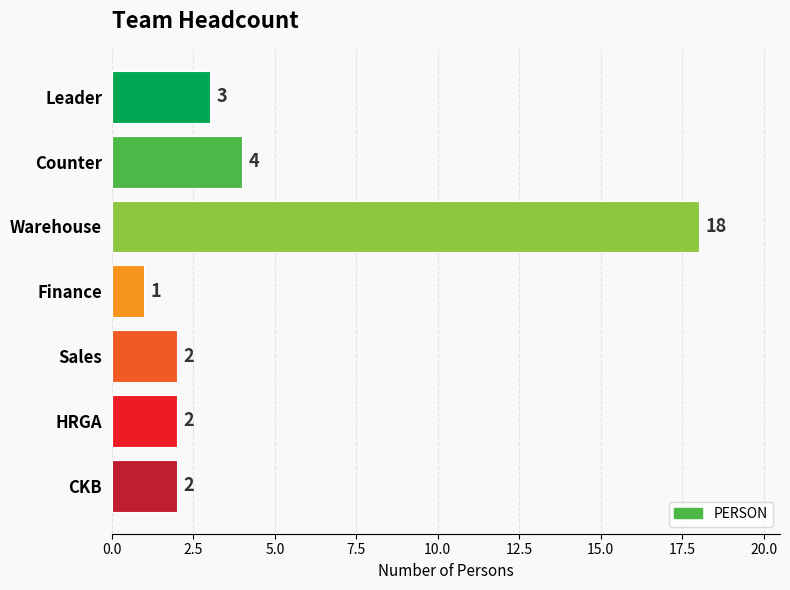

What is the sum of the values at Finance and CKB?

3